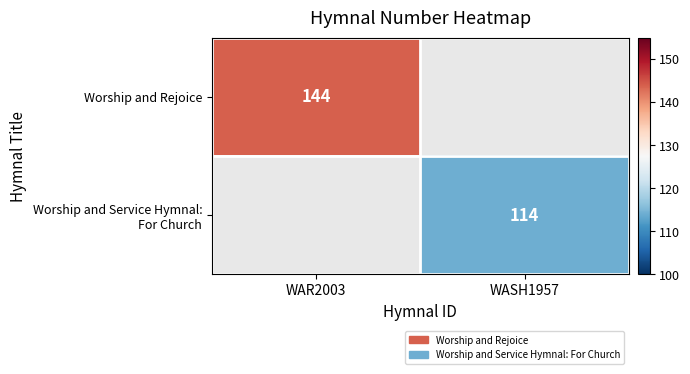

The value of Worship and Rejoice at WAR2003 is 144. True or false?

True